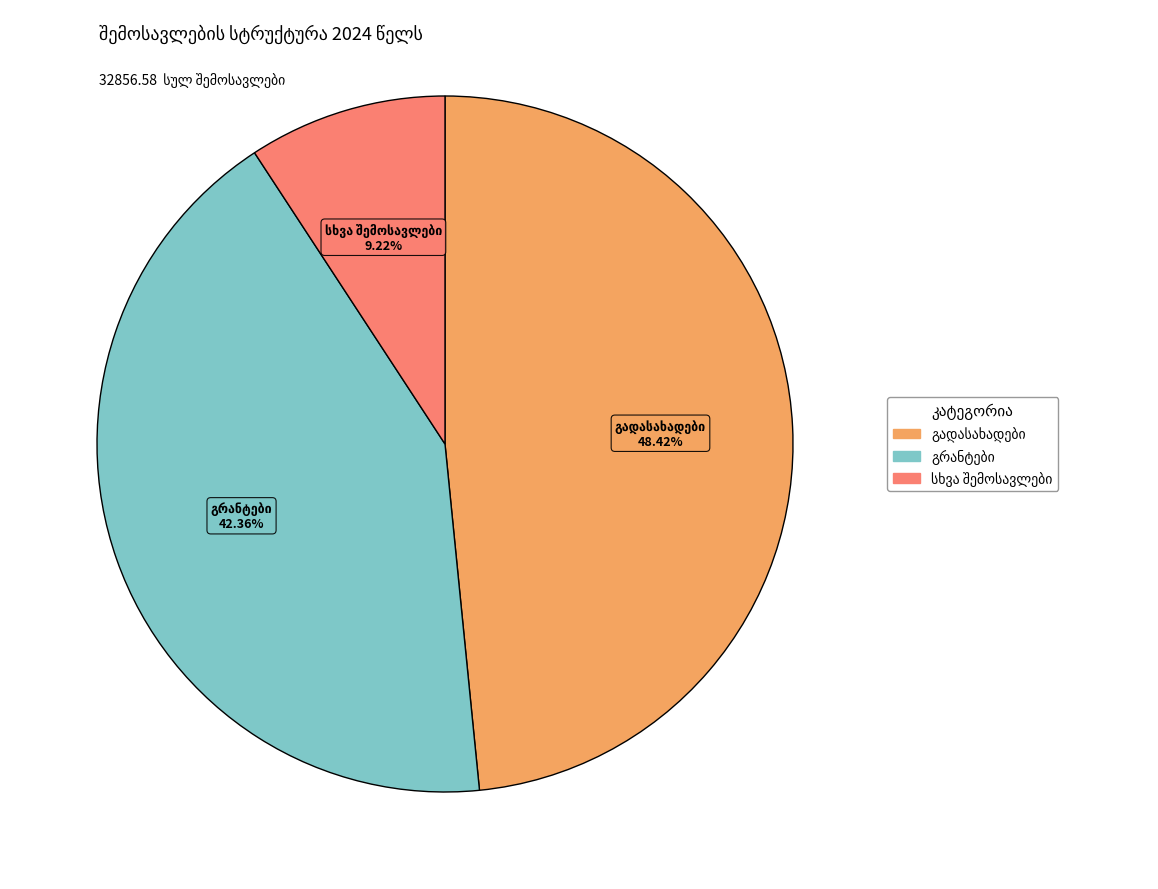

Does any single category account for the majority?

No